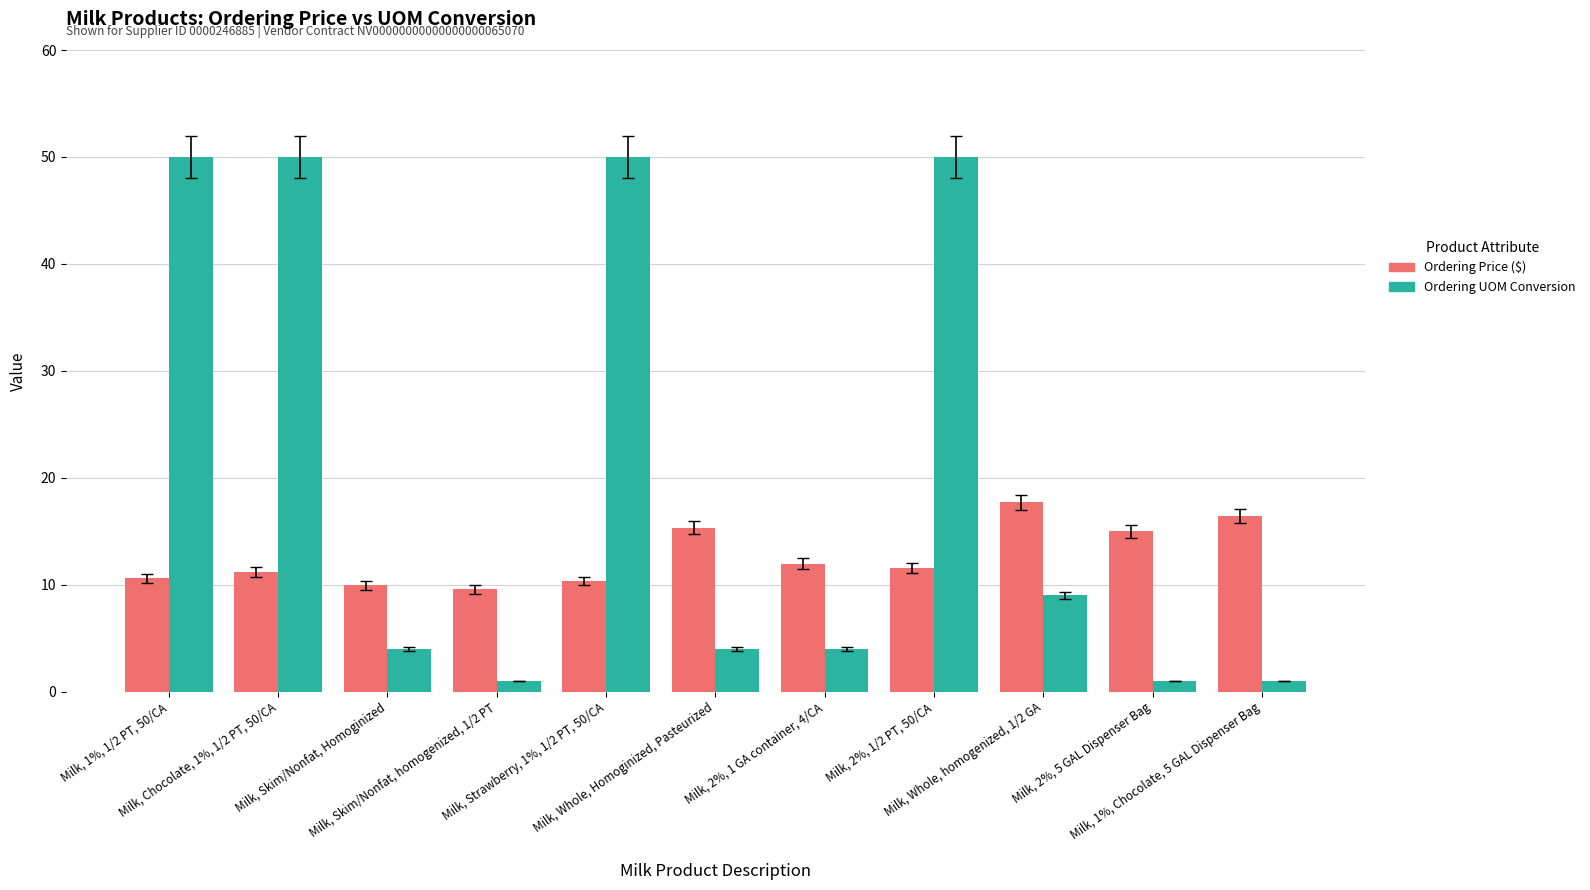

How many categories are shown in the chart?

11